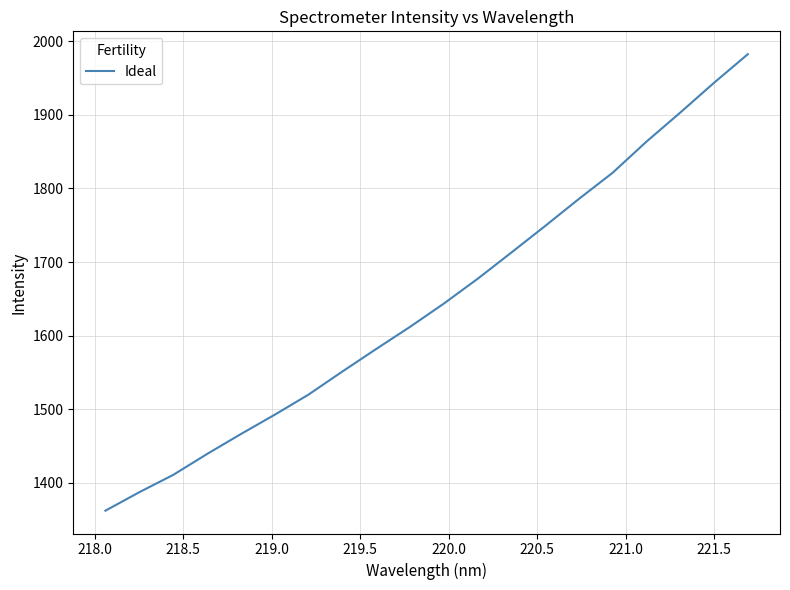

Reading right to left, what are all the values shown in this chart?

1982.6	1943.7	1903.2	1863.7	1821.4	1785.8	1748.9	1712.8	1677.0	1643.3	1611.7	1581.7	1551.0	1519.7	1492.3	1466.0	1438.9	1410.5	1387.1	1362.0